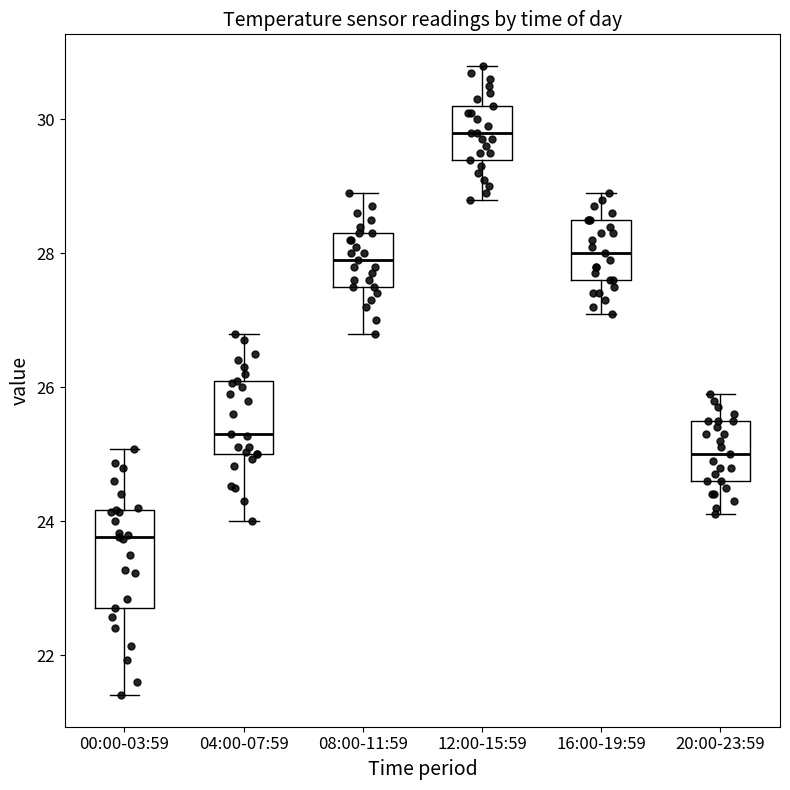

Which box has the lowest median line?

00:00-03:59